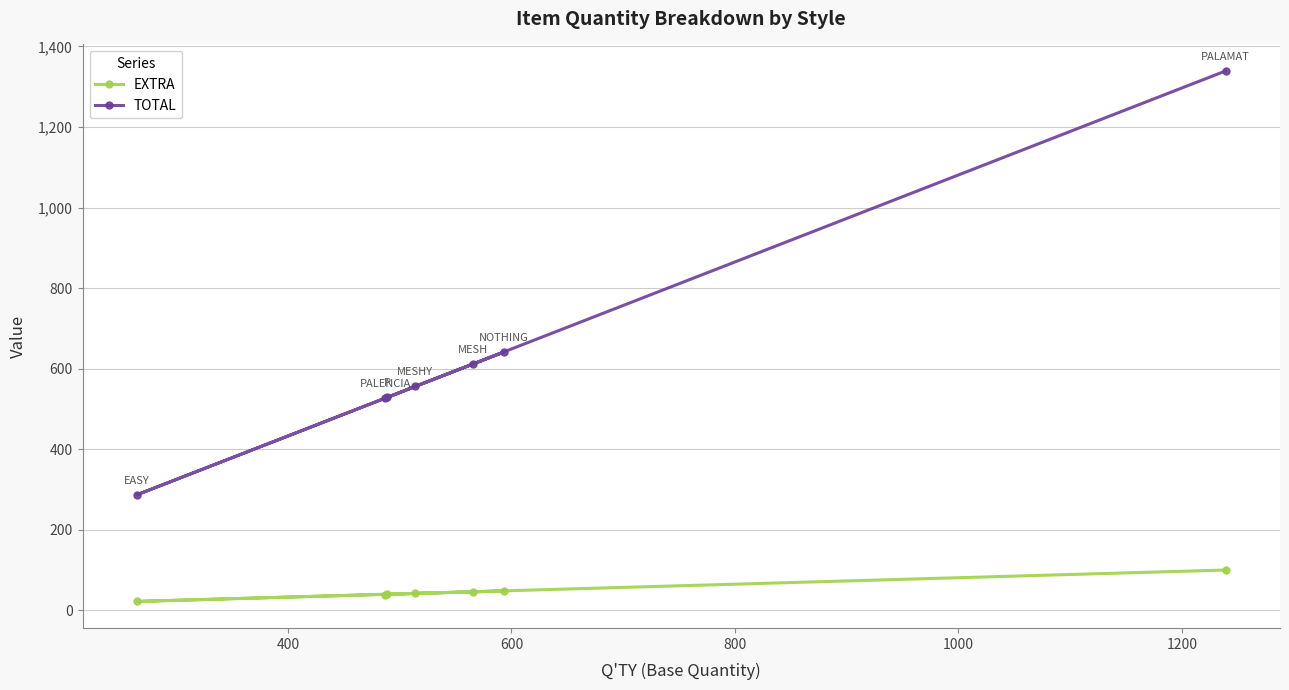

What is the maximum value for TOTAL?

1339